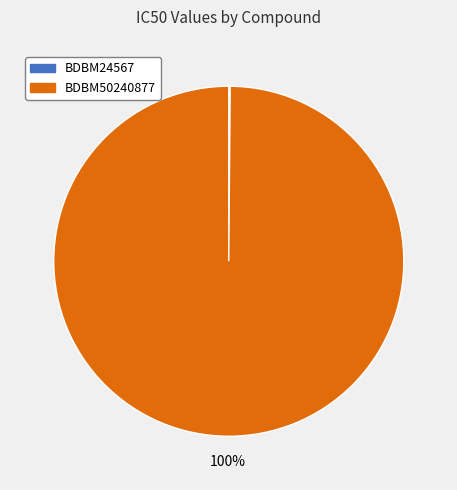

Which category accounts for the majority?

BDBM50240877